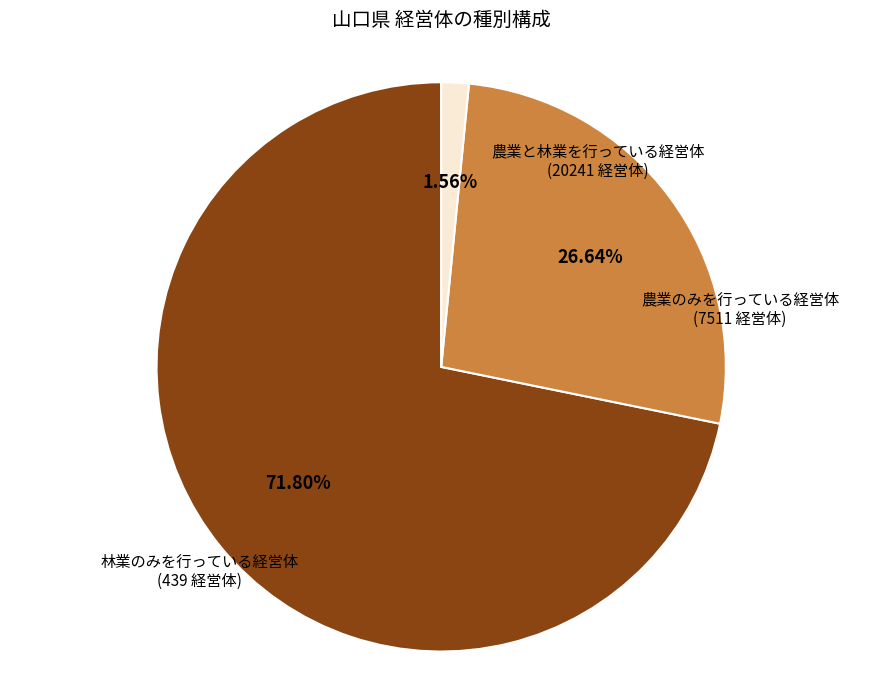

To the nearest percent, what portion does 林業のみを行っている経営体 represent?

2%